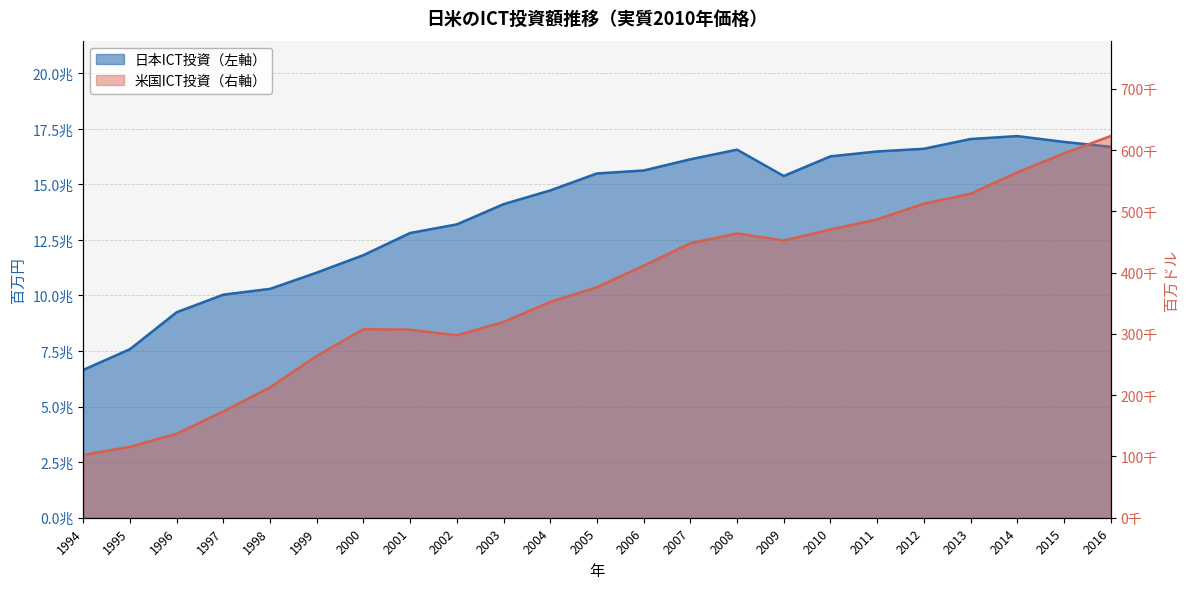

Reading right to left, extract all data points from this chart.

日本ICT投資（左軸）: 16688374.7	16910427.0	17171633.0	17038978.0	16600517.0	16480032.0	16258900.0	15376149.0	16560055.0	16126743.0	15623185.0	15489894.0	14726914.0	14107879.0	13198708.0	12811192.0	11815724.0	11028791.0	10298156.0	10036613.0	9246384.0	7584526.0	6650522.0
米国ICT投資（右軸）: 622994.1	594737.0	563762.0	528826.0	512614.0	486963.0	470470.0	452462.0	463989.0	448086.0	411314.0	376316.0	352245.0	319662.0	297663.0	306928.0	307773.0	264090.0	212841.0	173618.0	137075.0	115760.0	102516.0